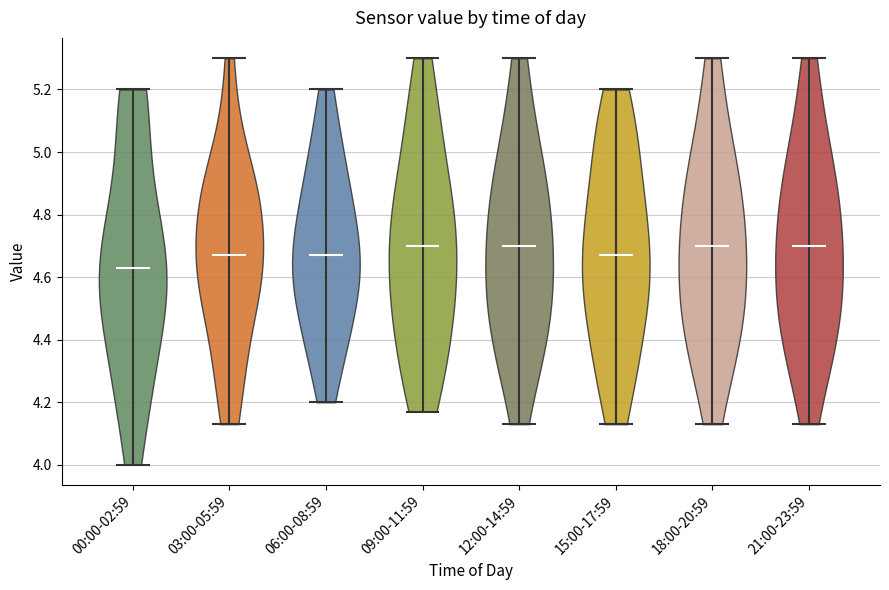

Which violin has the lowest median line?

00:00-02:59